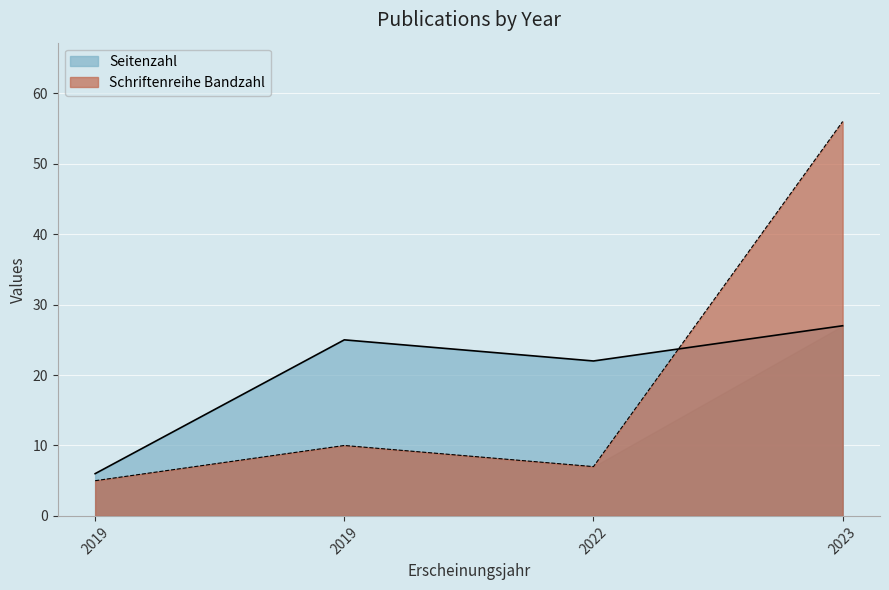

How many lines are shown in the chart?

2